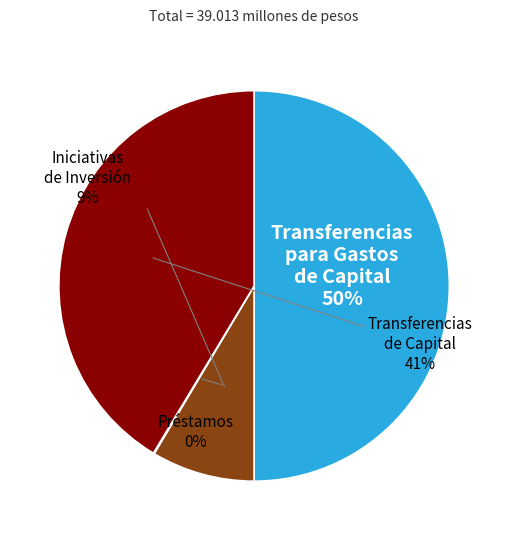

Rank the categories by value from highest to lowest.

TRANSFERENCIAS PARA GASTOS DE CAPITAL, TRANSFERENCIAS DE CAPITAL, INICIATIVAS DE INVERSIÓN, PRÉSTAMOS